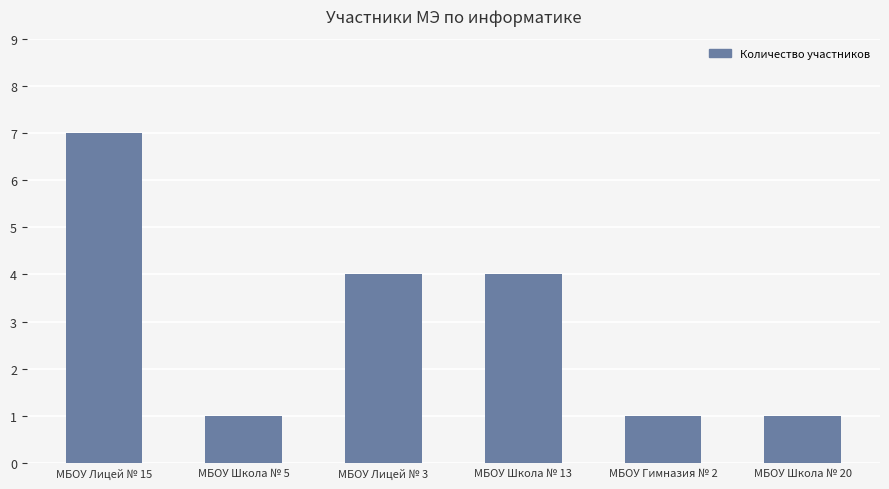

Which has a higher value, МБОУ Лицей № 15 or МБОУ Школа № 5?

МБОУ Лицей № 15